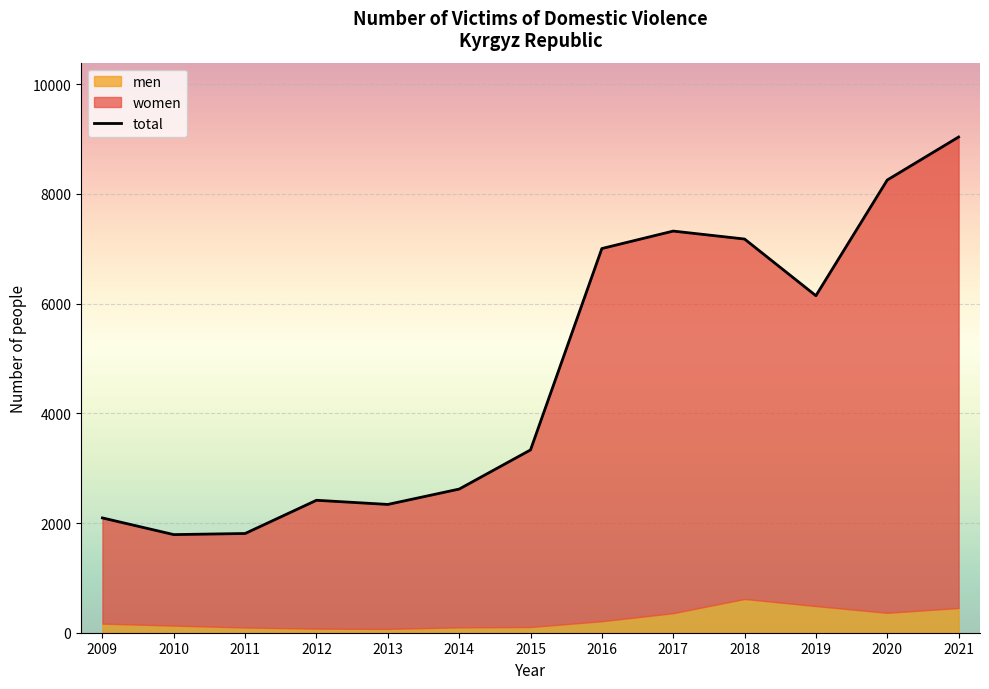

How many points are higher than both their immediate neighbors (excluding endpoints)?

2